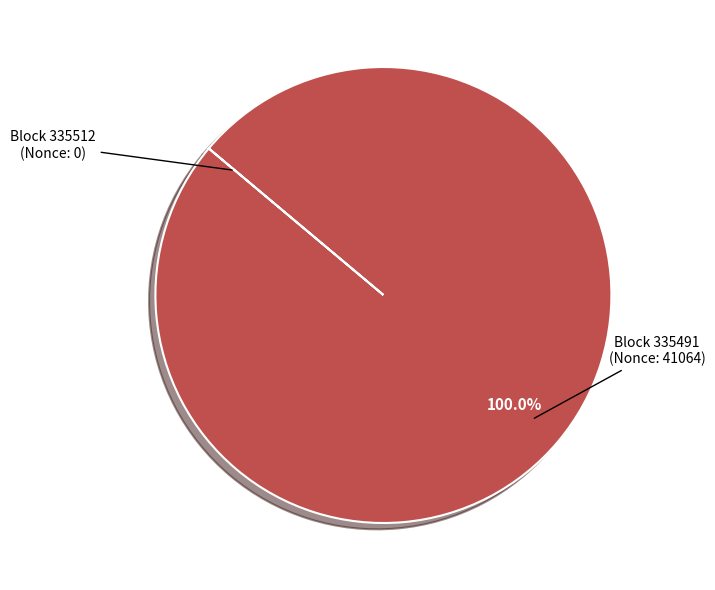

Is there any slice that represents more than half of the pie?

Yes